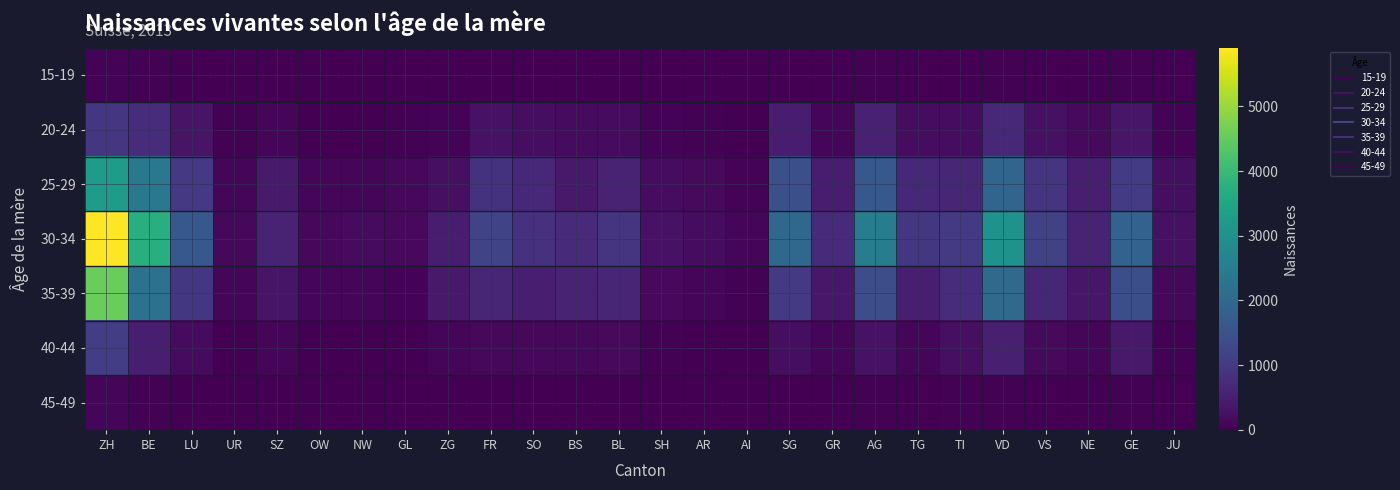

Which series has the largest range (max minus min)?

30-34